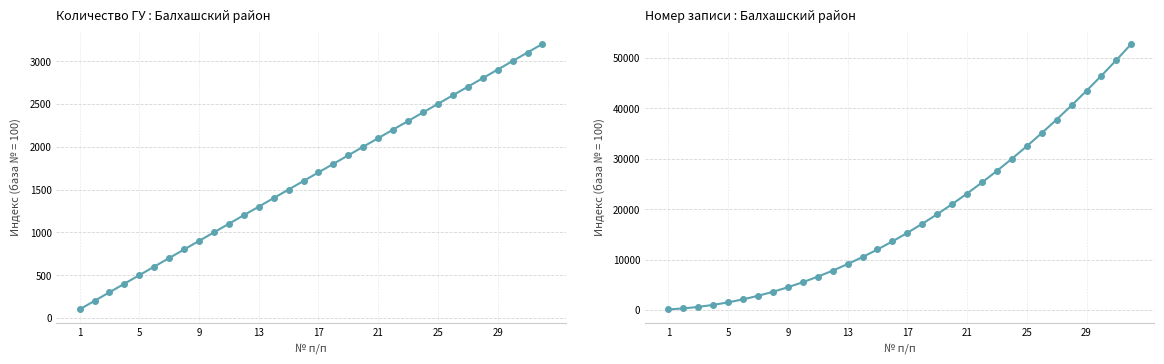

True or false: Номер записи : Балхашский район and Количество ГУ : Балхашский район cross at least once.

False